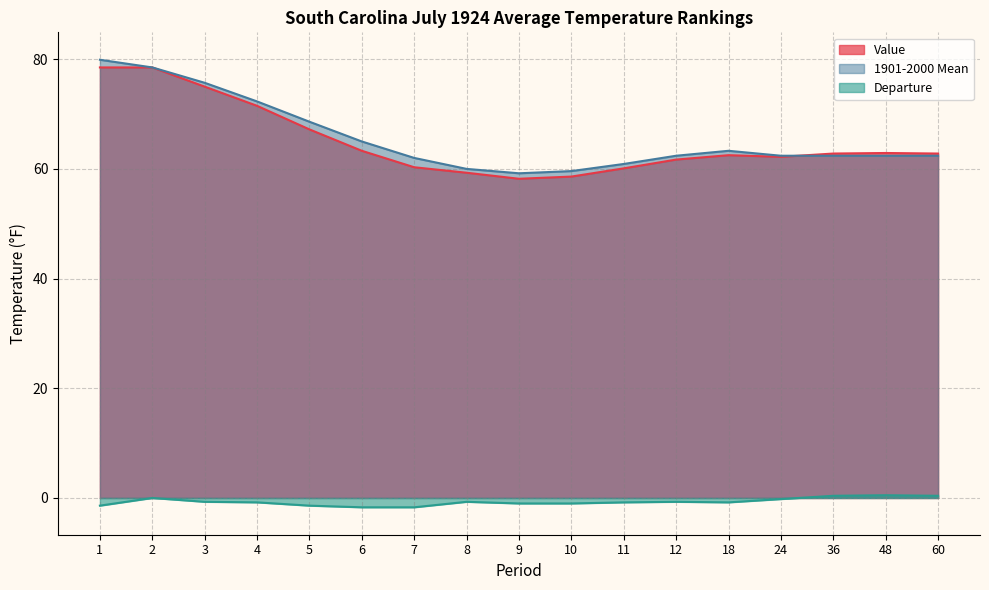

What is the maximum value shown in the chart?

79.9